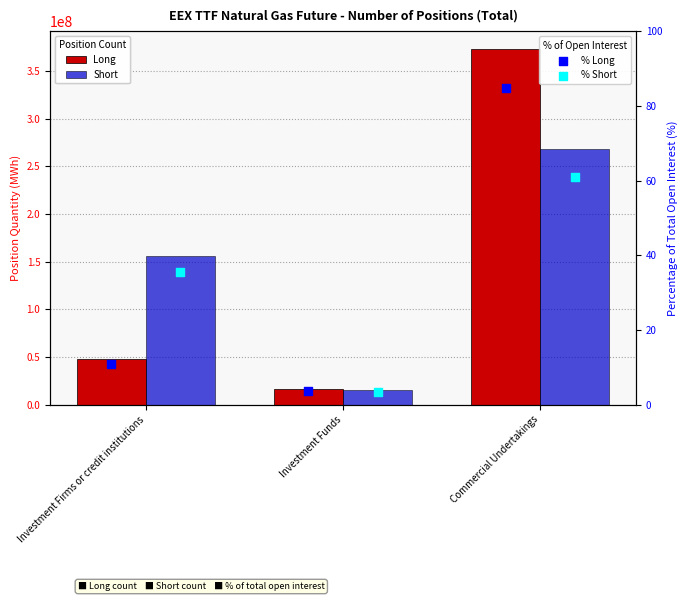

What are all the series names shown in the legend?

Long, Short, % Long, % Short